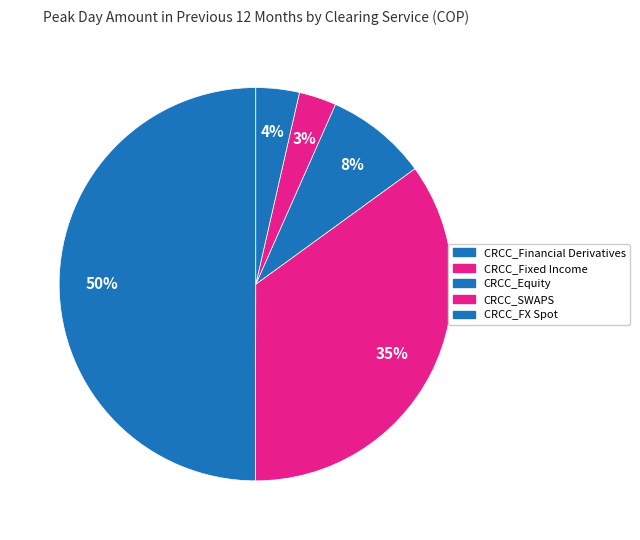

Does CRCC_SWAPS represent more than half of the total?

No